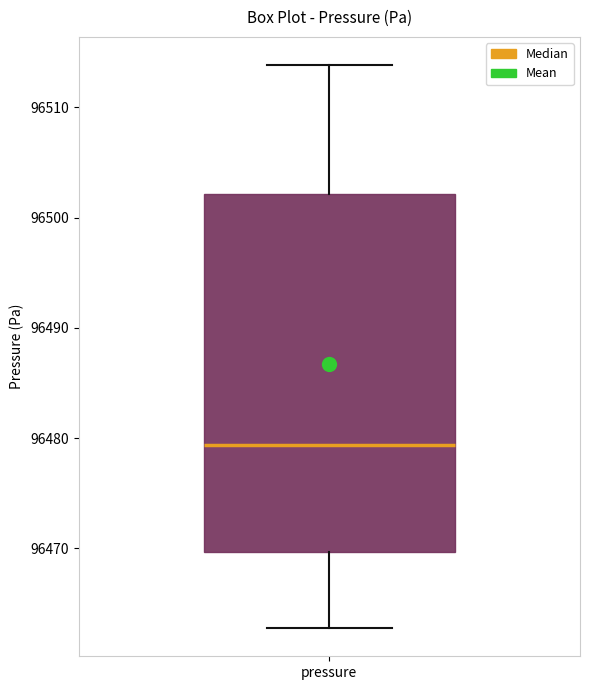

Where does the median line of the box for pressure sit on the y-axis? The values are not printed on the chart, so give them approximately, as read against the axis.

96479